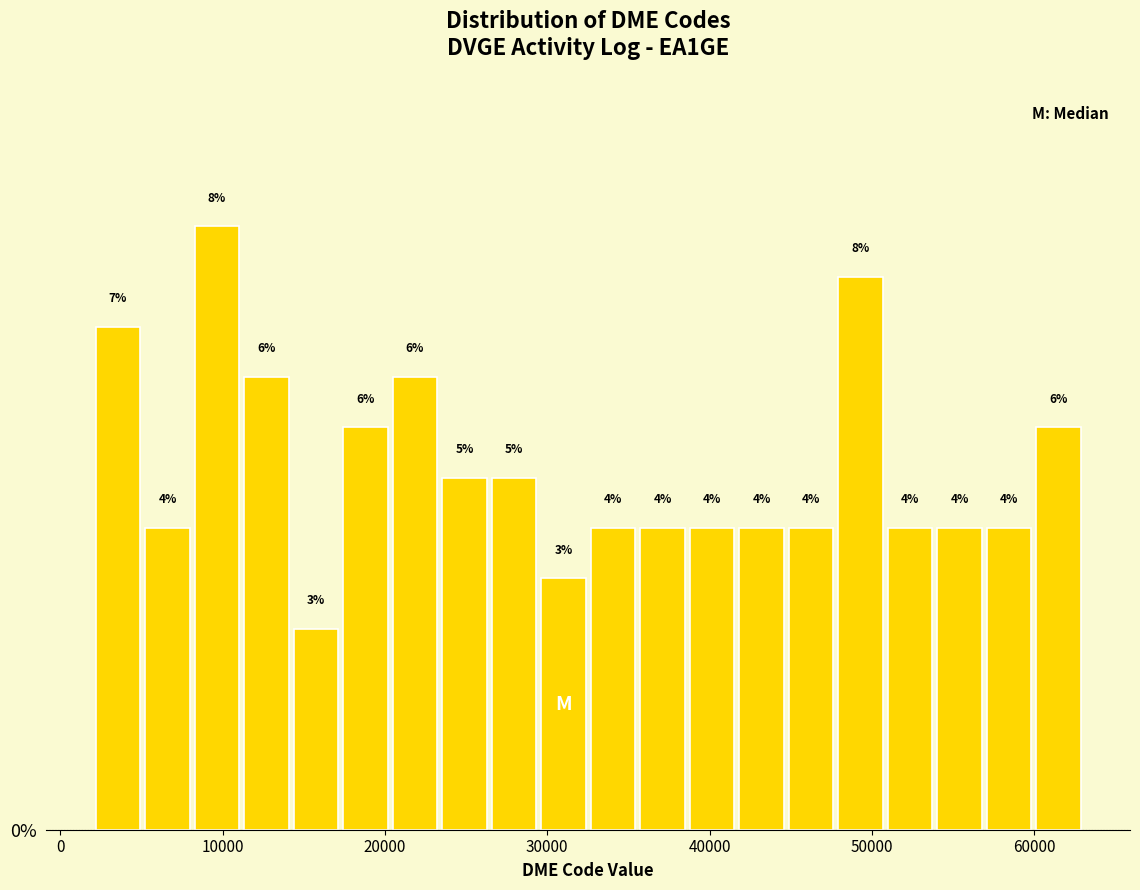

Read against the x-axis, roughly where is the centre of the tallest bar?

10000